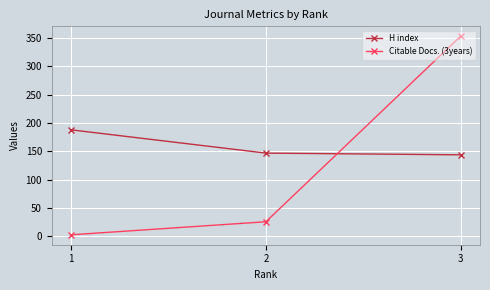

Reading right to left, extract all data points from this chart.

H index: 144	147	188
Citable Docs. (3years): 353	26	3